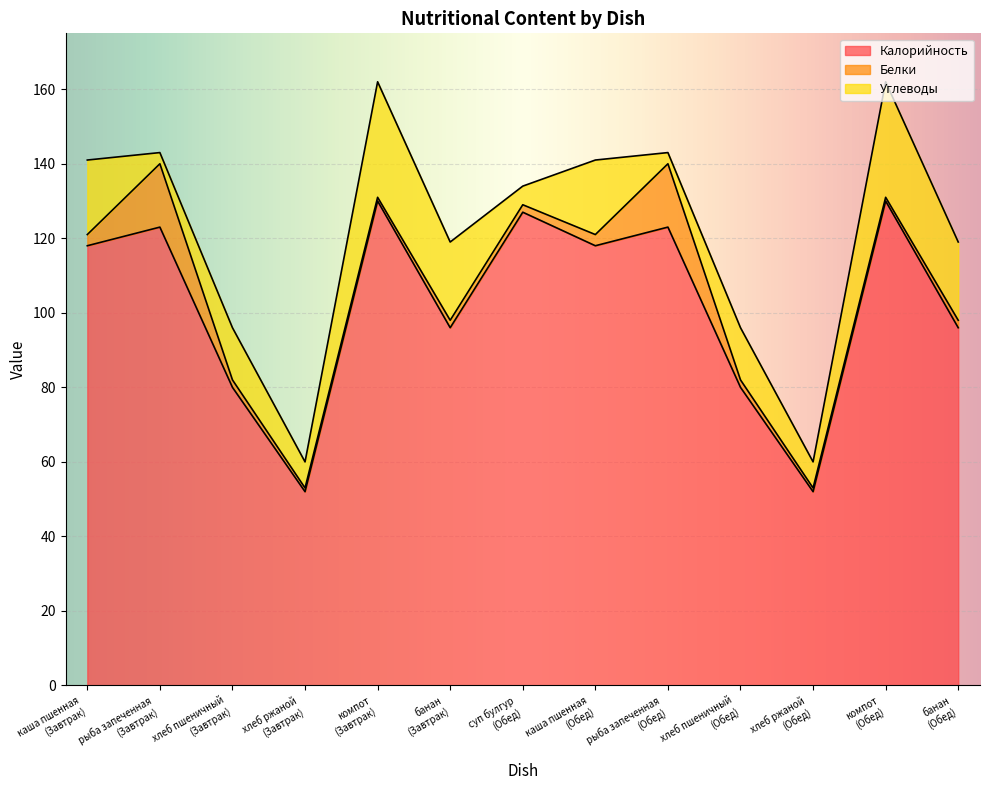

What is the highest value of the Калорийность series?

130